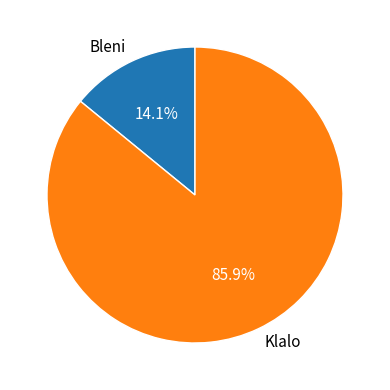

To the nearest percent, what portion does Bleni represent?

14%